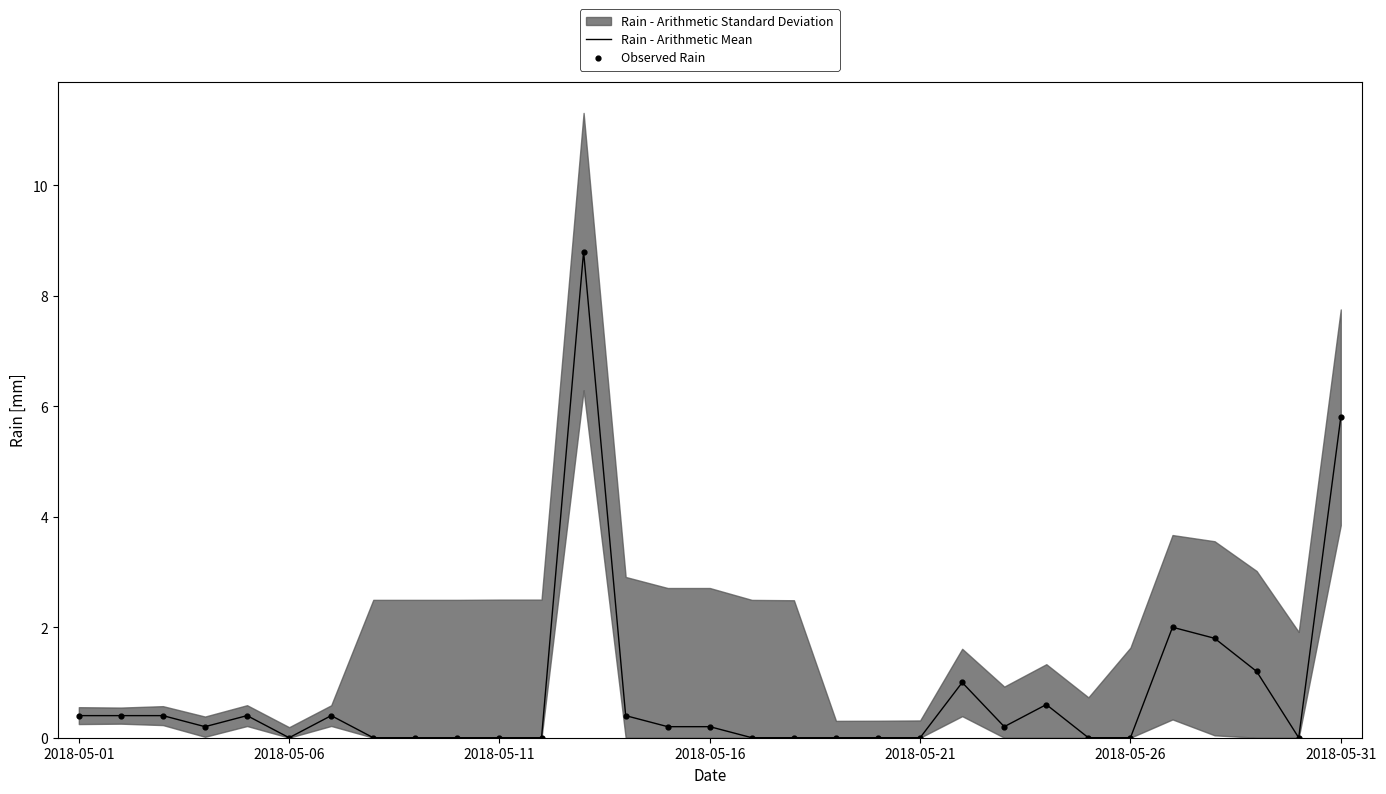

What is the highest value of the Rain - Arithmetic Mean series?

8.8